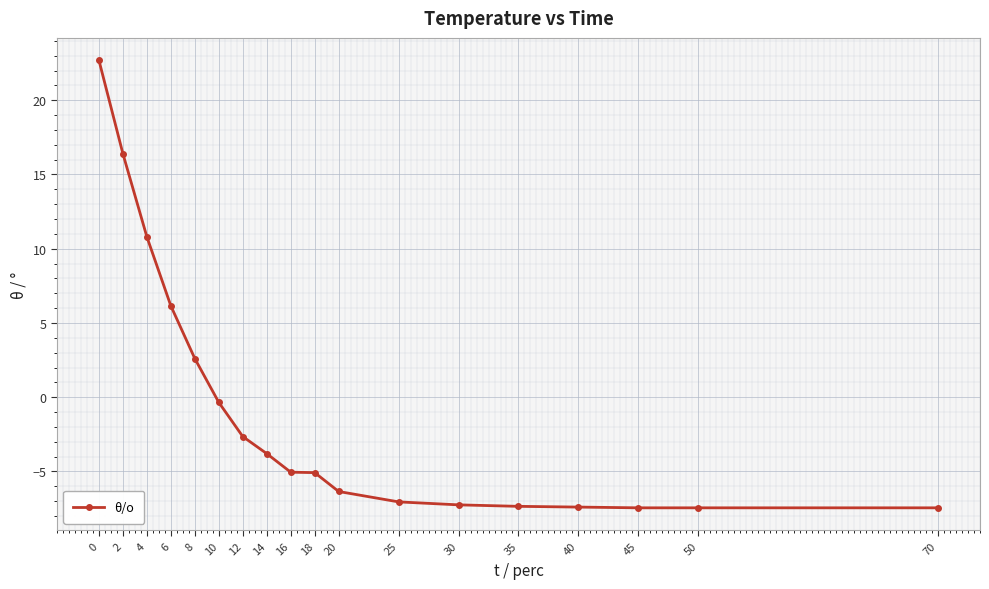

Where is the data nearest to the value 7?

6